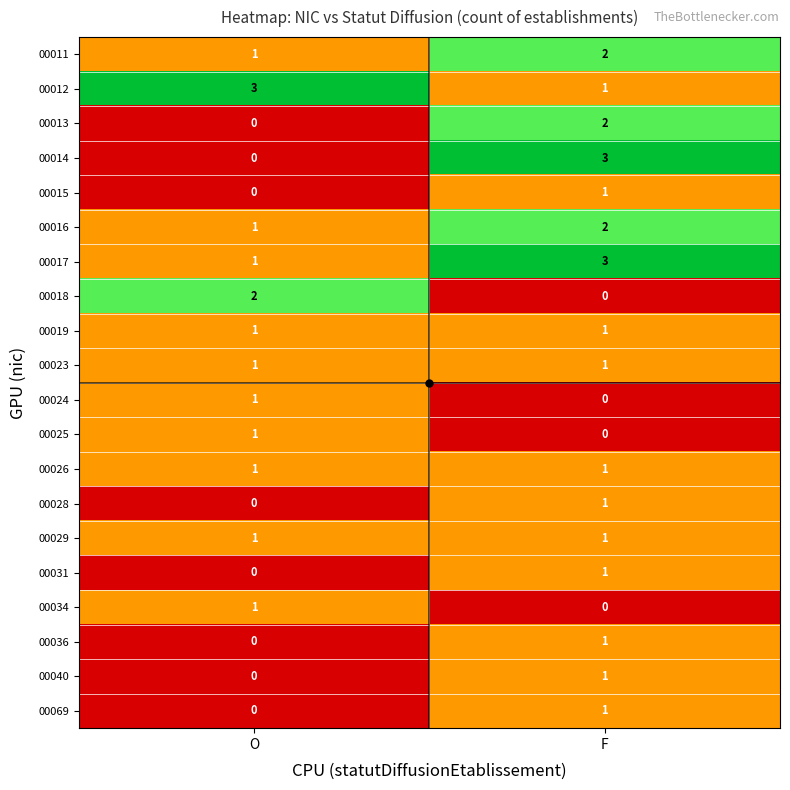

At how many categories does at least one series exceed 0?

2